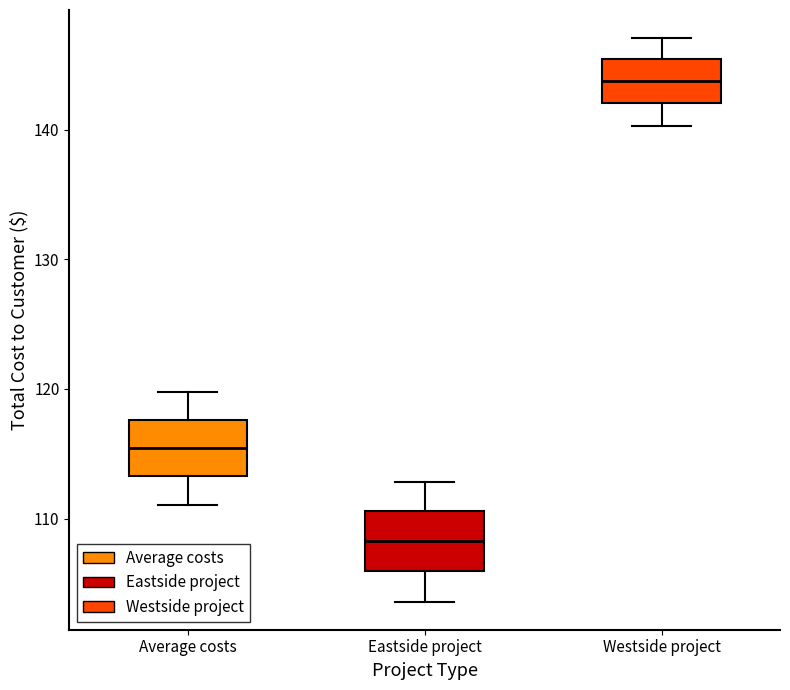

Reading left to right, read every box against the y-axis: the position of its median line, the range the box covers, and the ends of its whiskers. The values are not printed on the chart, so give them approximately, as read against the axis.

Average costs: median 115, box 113 to 118, whiskers 111 to 120
Eastside project: median 108, box 106 to 111, whiskers 104 to 113
Westside project: median 144, box 142 to 145, whiskers 140 to 147